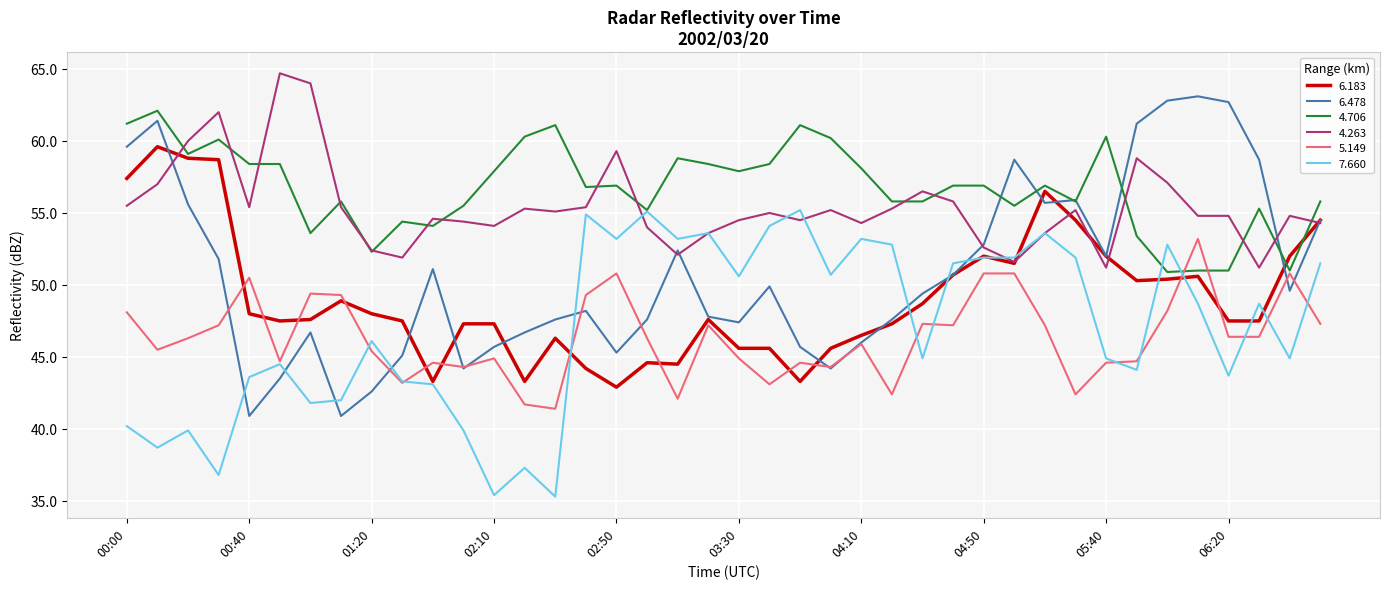

What is the greatest value displayed?

64.7